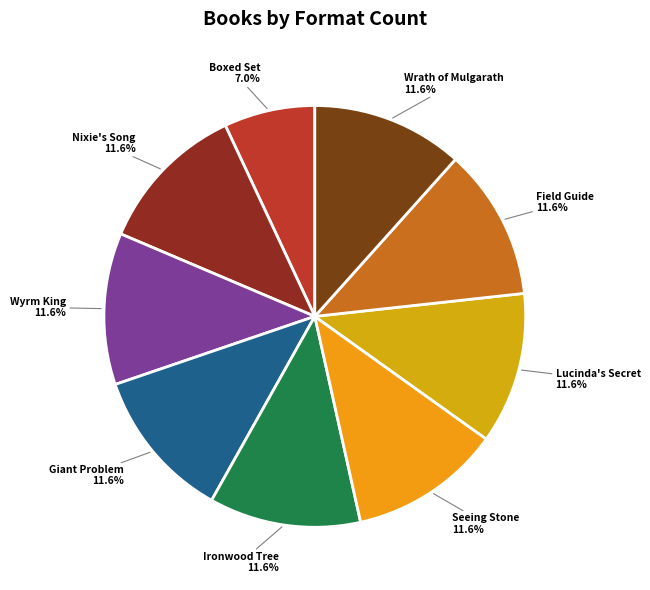

Count the number of slices in the pie.

9